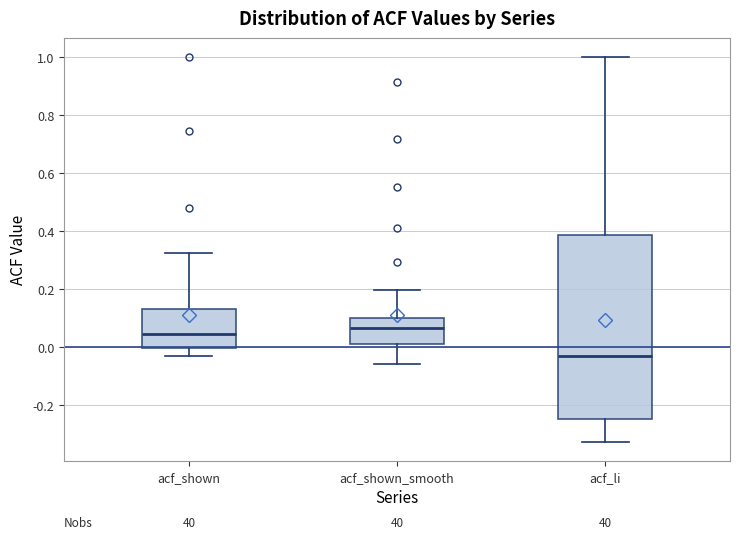

Which box is the tallest, from its lower edge to its upper edge?

acf_li